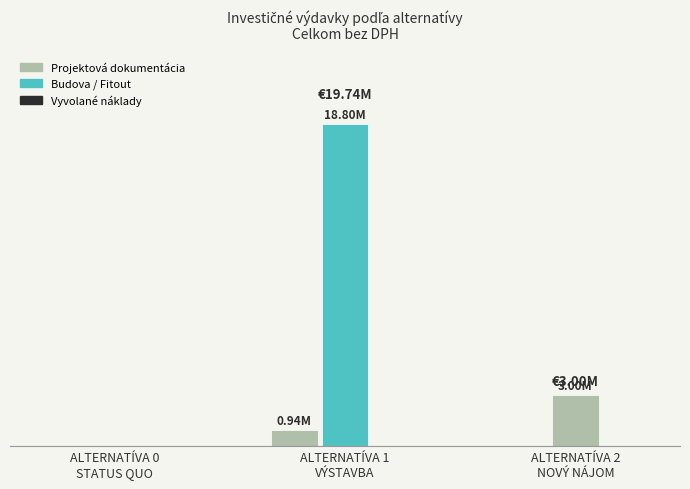

At which category is the sum across all series the highest?

ALTERNATÍVA 1
VÝSTAVBA